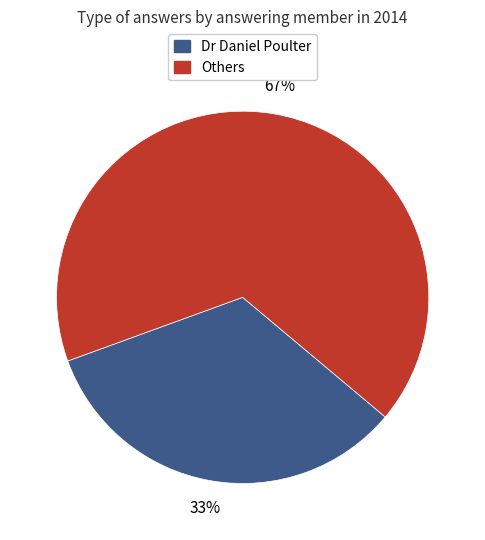

Is there a majority slice in this chart?

Yes